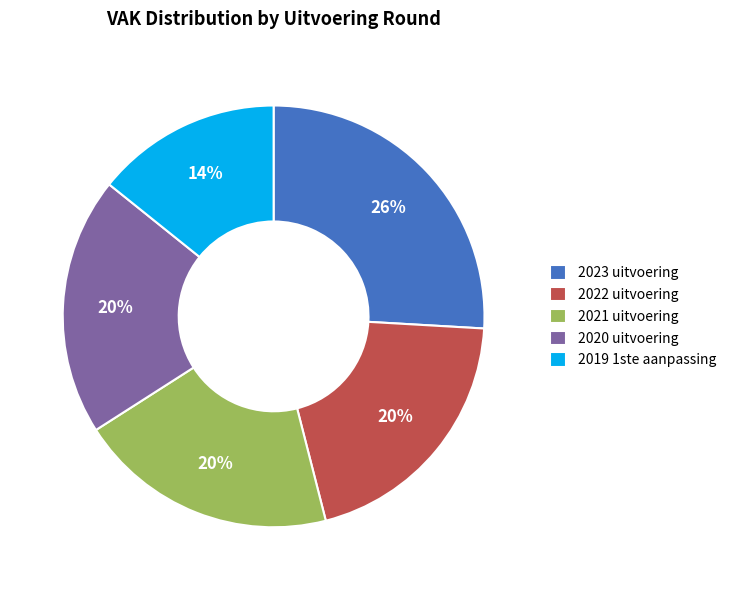

Is it true that 2020 uitvoering is 9% of the pie?

False